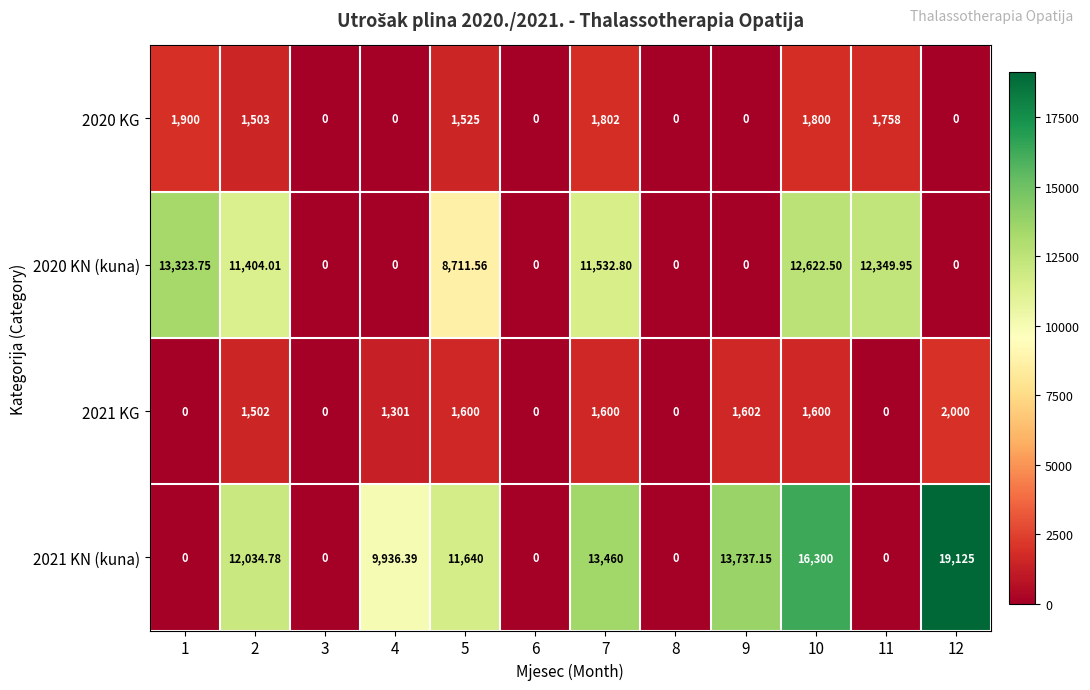

Which series has the largest range (max minus min)?

2021 KN (kuna)